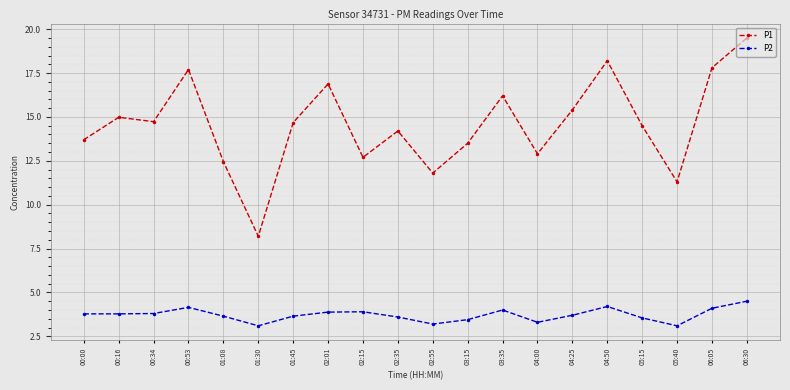

List the series in order of their peak value, lowest first.

P2, P1